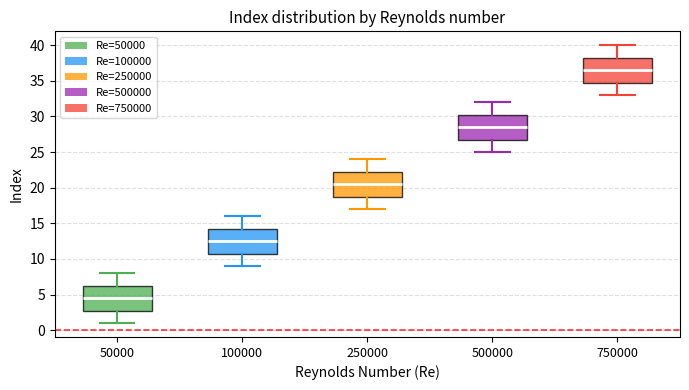

Reading left to right, read every box against the y-axis: the position of its median line, the range the box covers, and the ends of its whiskers. The values are not printed on the chart, so give them approximately, as read against the axis.

50000: median 4.5, box 3.0 to 6.5, whiskers 1.0 to 8.0
100000: median 12.5, box 11.0 to 14.5, whiskers 9.0 to 16.0
250000: median 20.5, box 19.0 to 22.5, whiskers 17.0 to 24.0
500000: median 28.5, box 27.0 to 30.5, whiskers 25.0 to 32.0
750000: median 36.5, box 35.0 to 38.5, whiskers 33.0 to 40.0